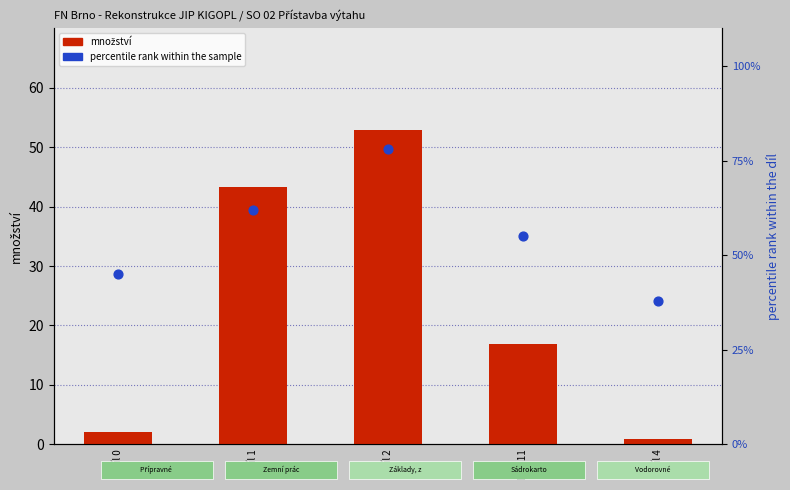

What are all the series names shown in the legend?

množství, percentile rank within the sample